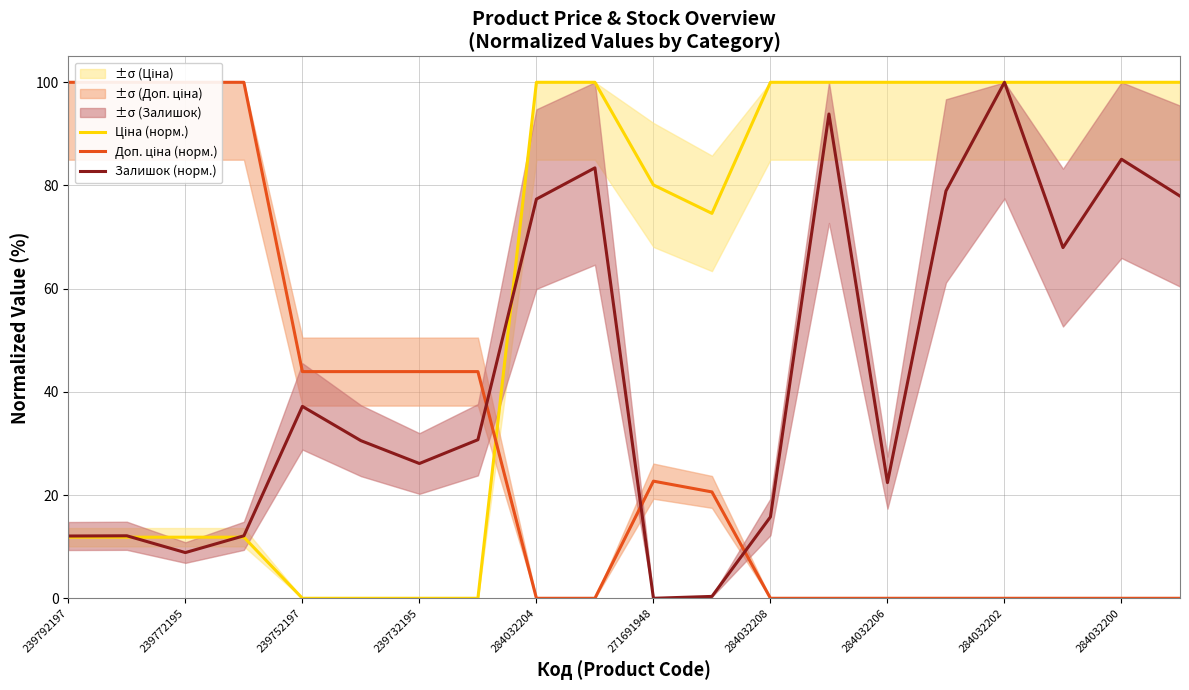

How many interior local peaks does the Доп. ціна (норм.) series have?

1